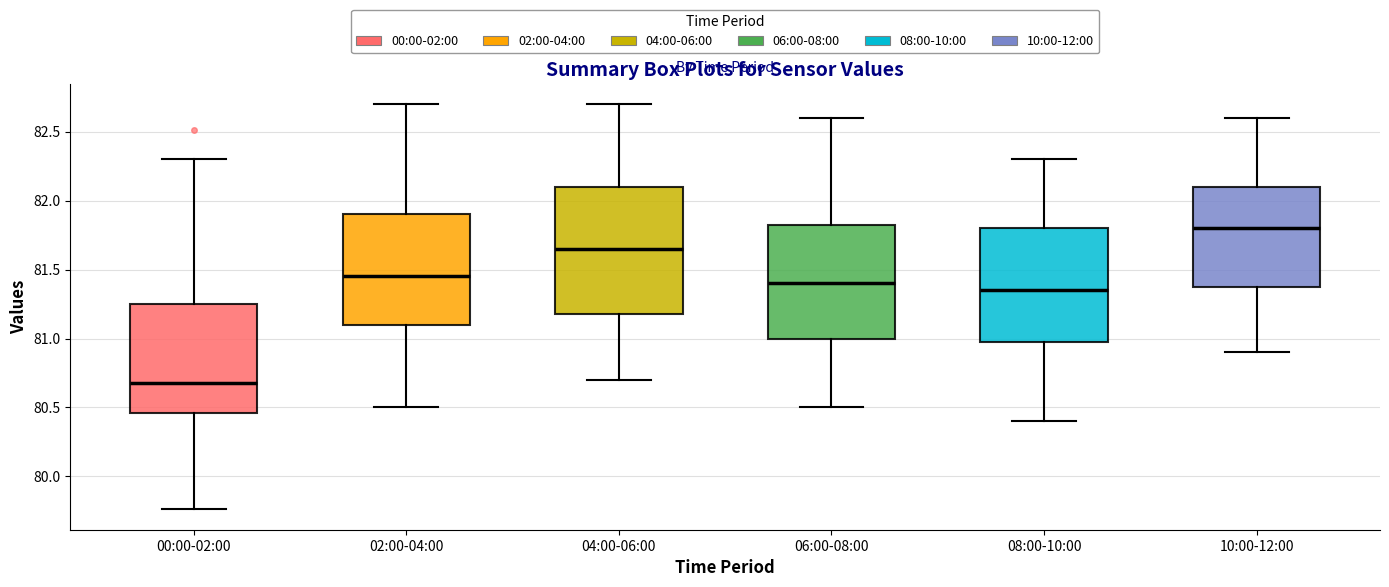

Which box has the highest median line?

10:00-12:00